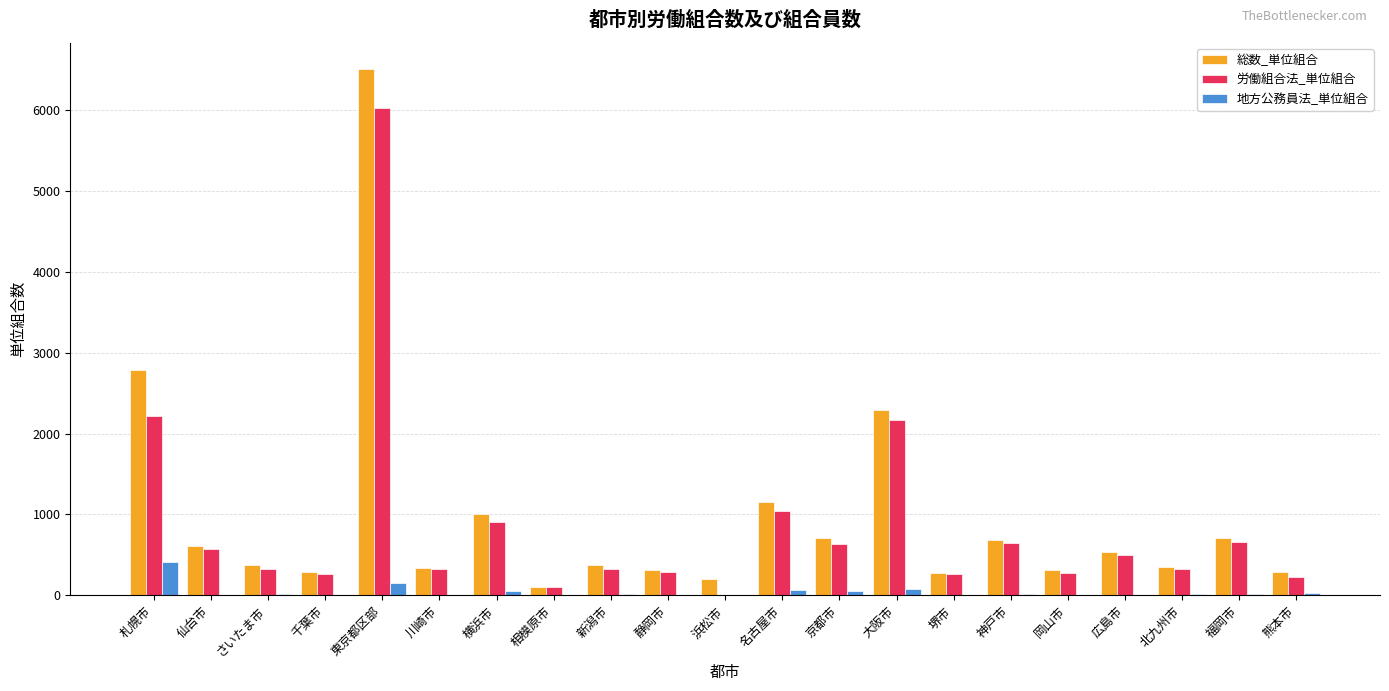

What is the sum of all 地方公務員法_単位組合 values?

992